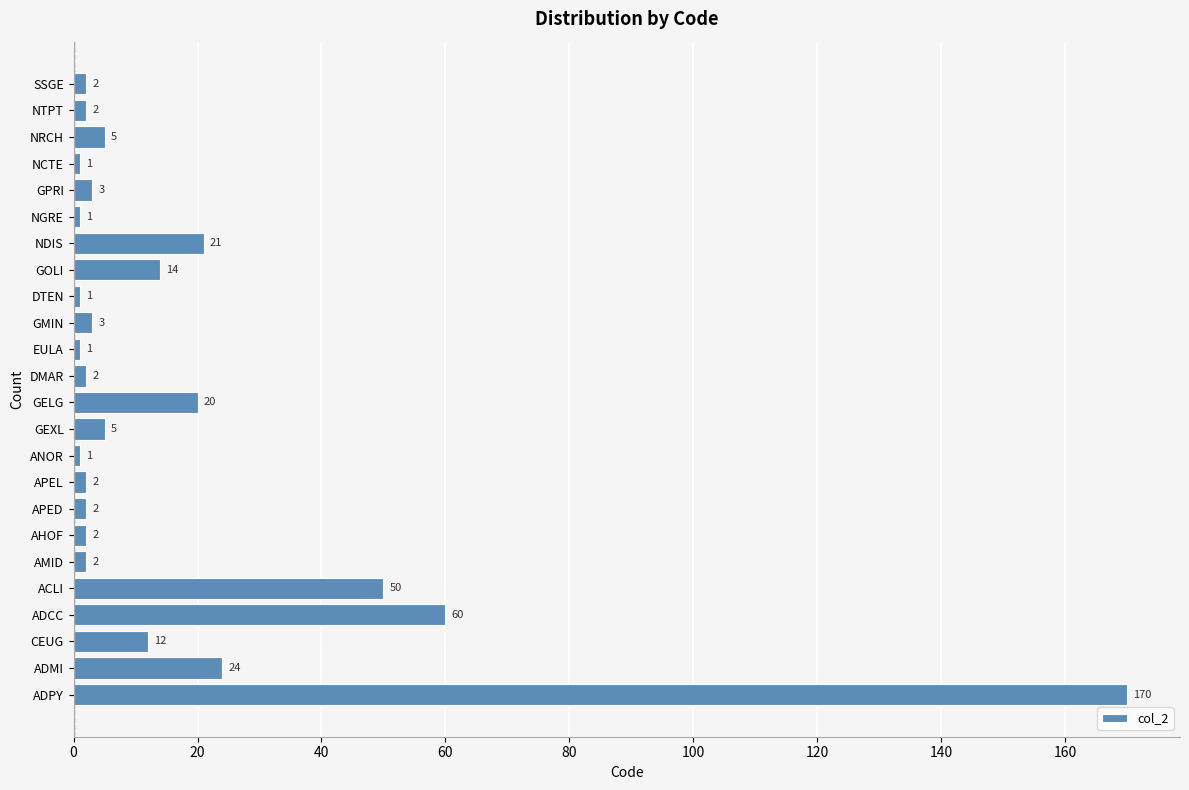

How many data points are less than 3?

12